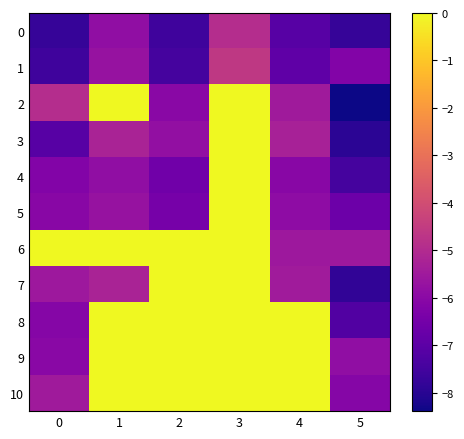

Which series has the largest total across all categories?

6